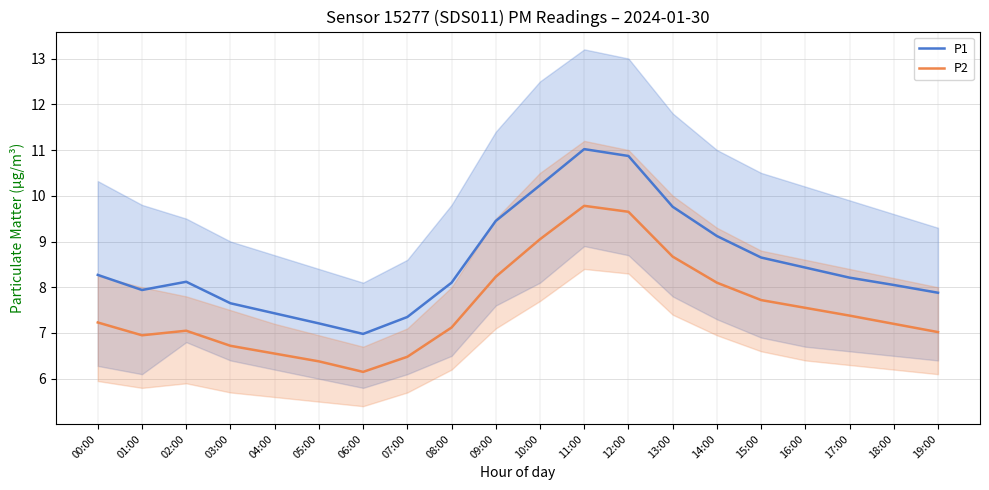

At which label does P2 reach its peak?

11:00